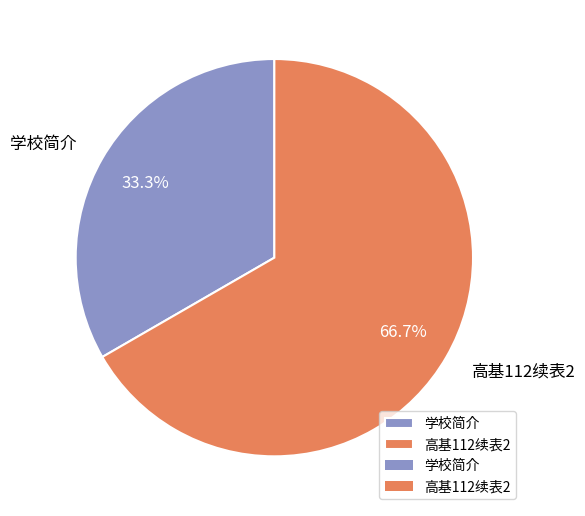

Is there any slice that represents more than half of the pie?

Yes